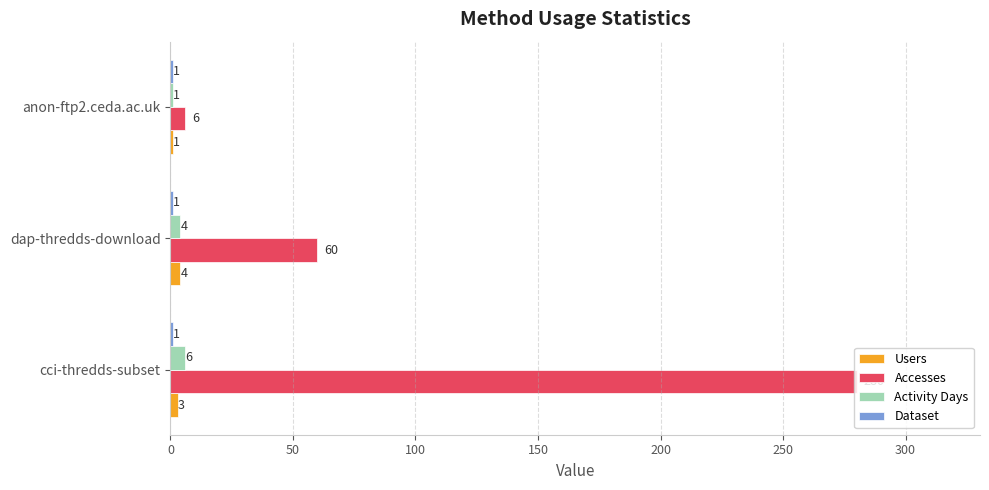

Which series has the widest spread of values?

Accesses